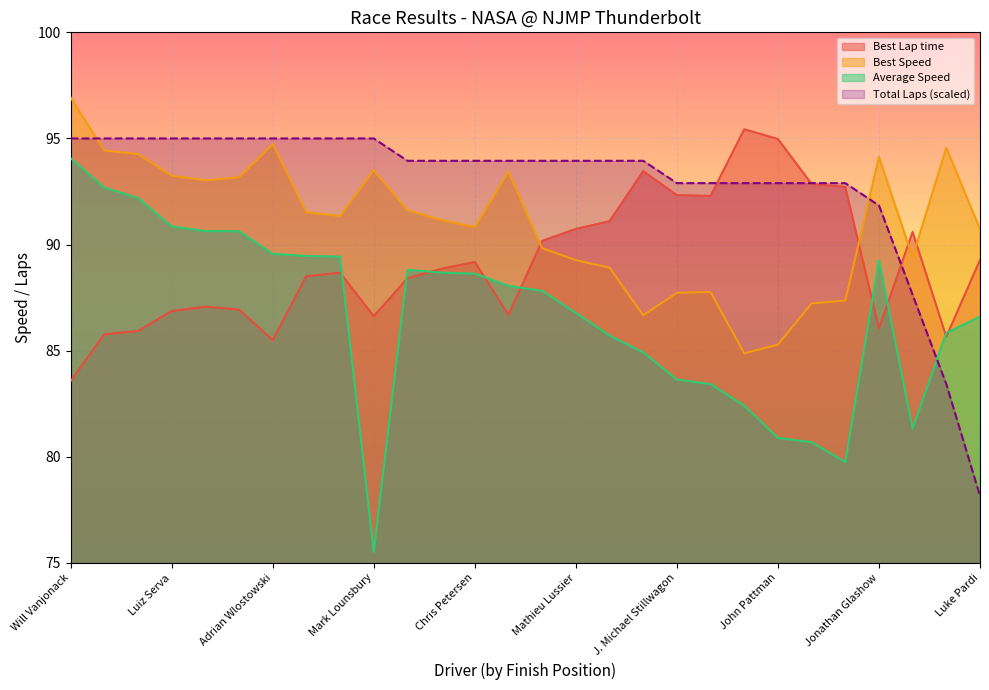

What is the difference between the maximum and second lowest values in the Best Lap time series?

9.9